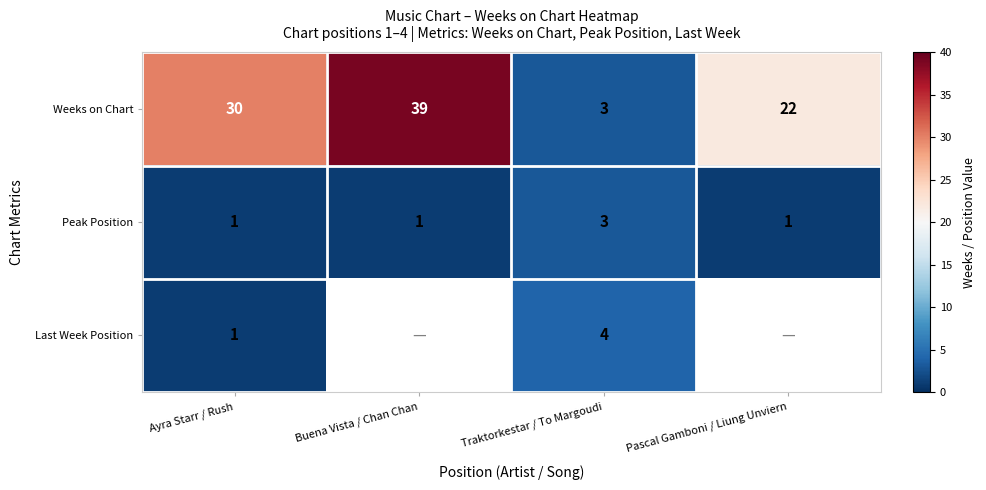

Count the Weeks on Chart values in the range 22 to 39.

3